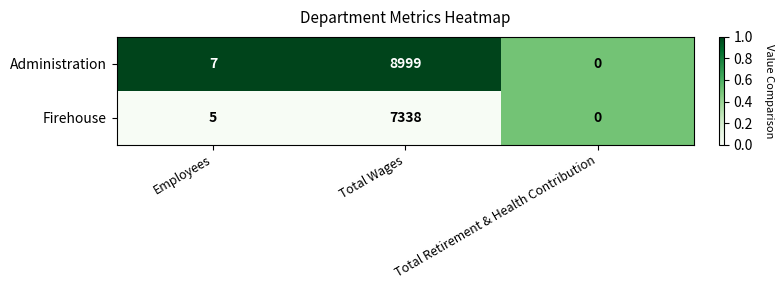

List the series in order of their overall mean, highest first.

Administration, Firehouse